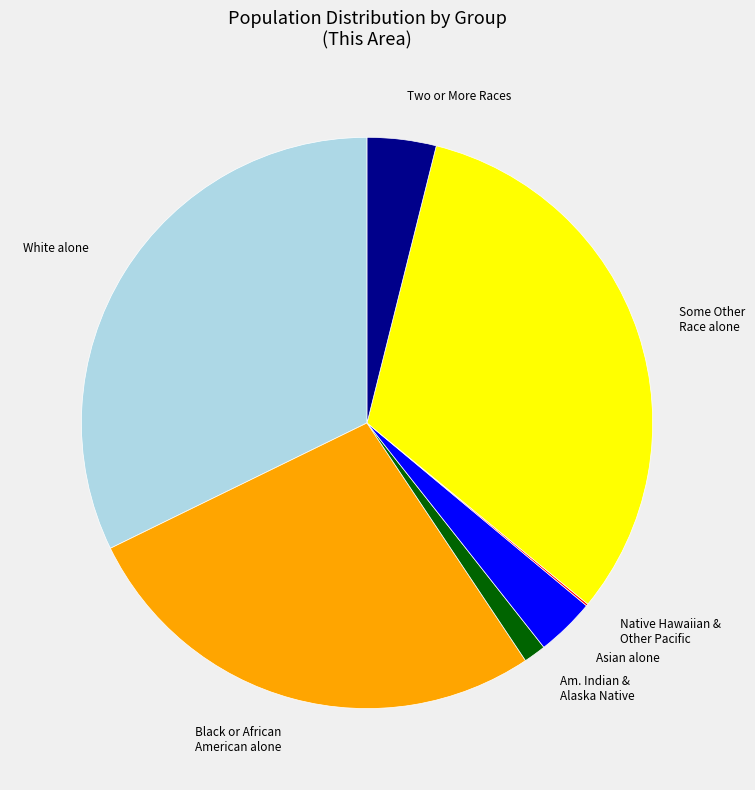

Which has a higher value, Some Other Race alone or Black or African American alone?

Some Other Race alone